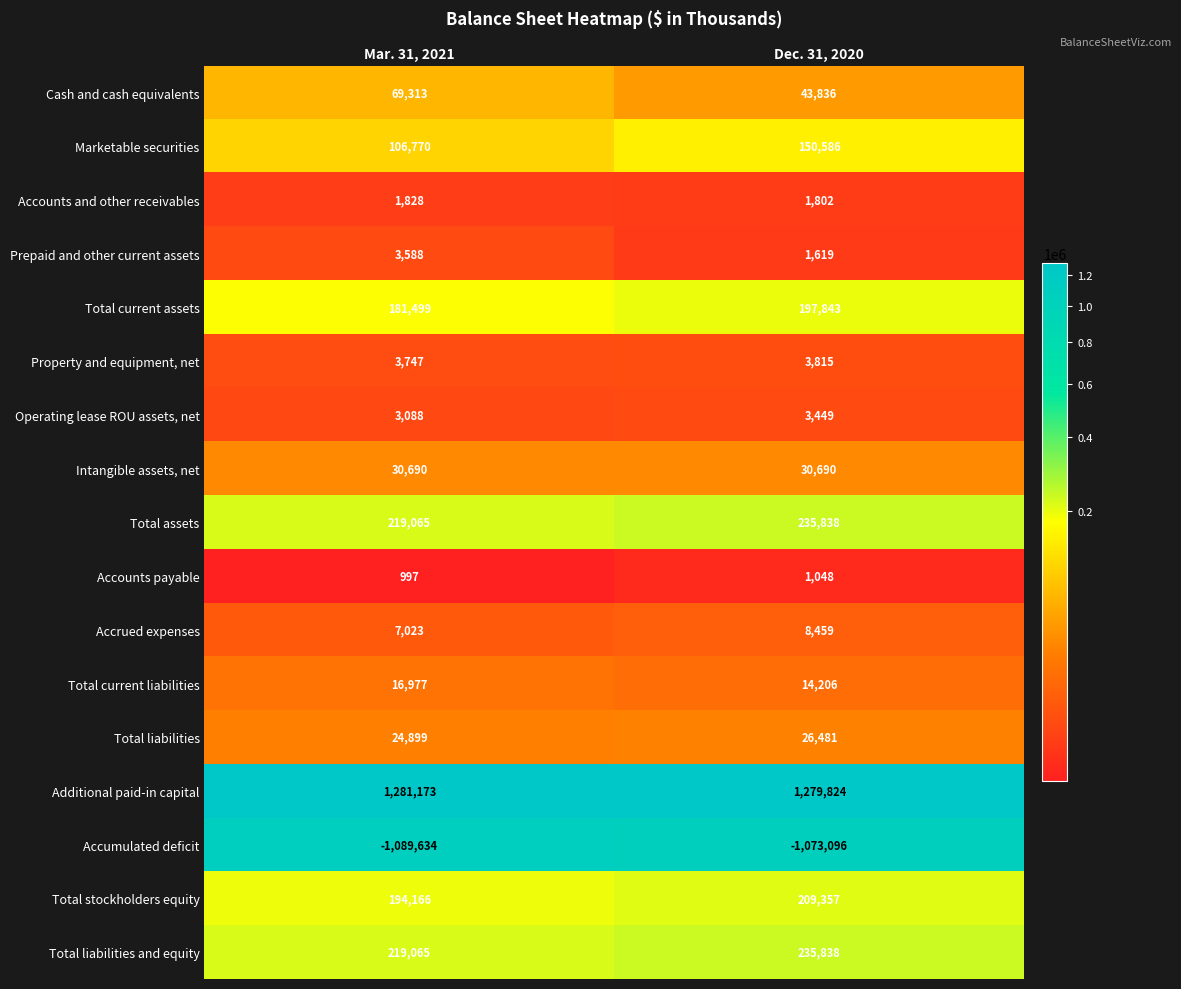

What is the sum of the Intangible assets, net values at Mar. 31, 2021 and Dec. 31, 2020?

61380